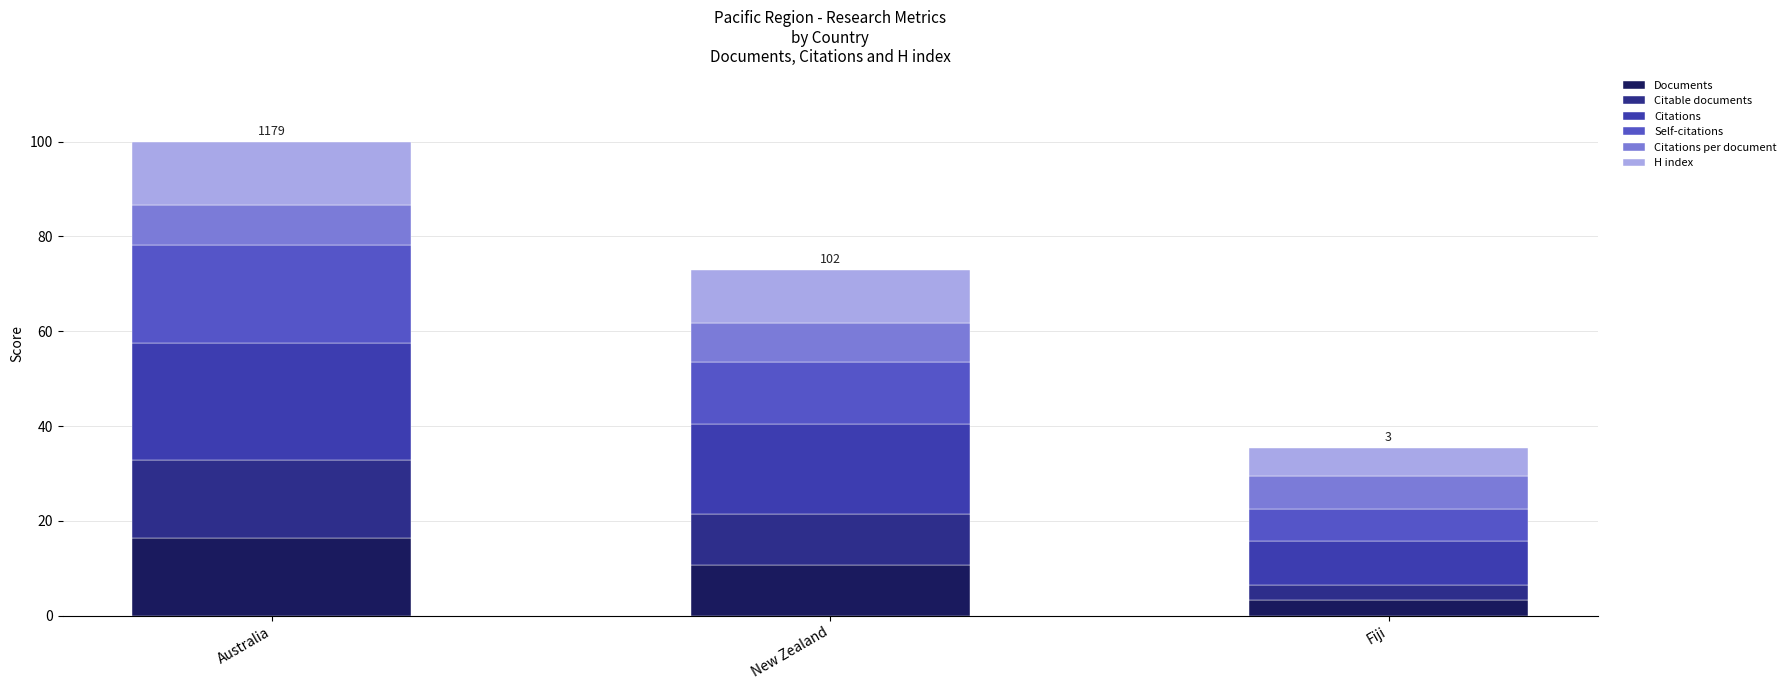

Which category has the lowest value in the Documents series?

Fiji